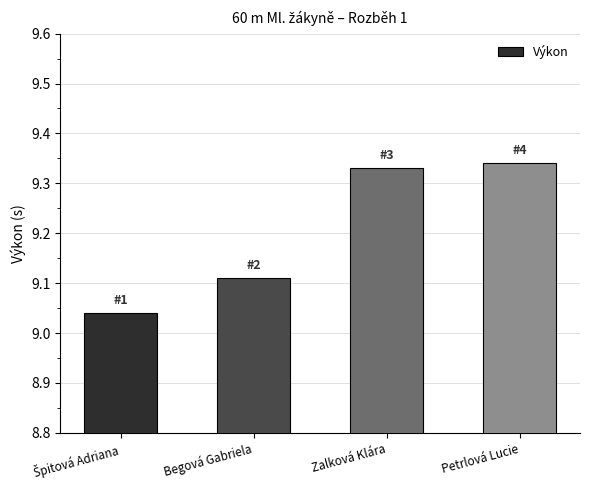

How many values are between 9 and 10?

4